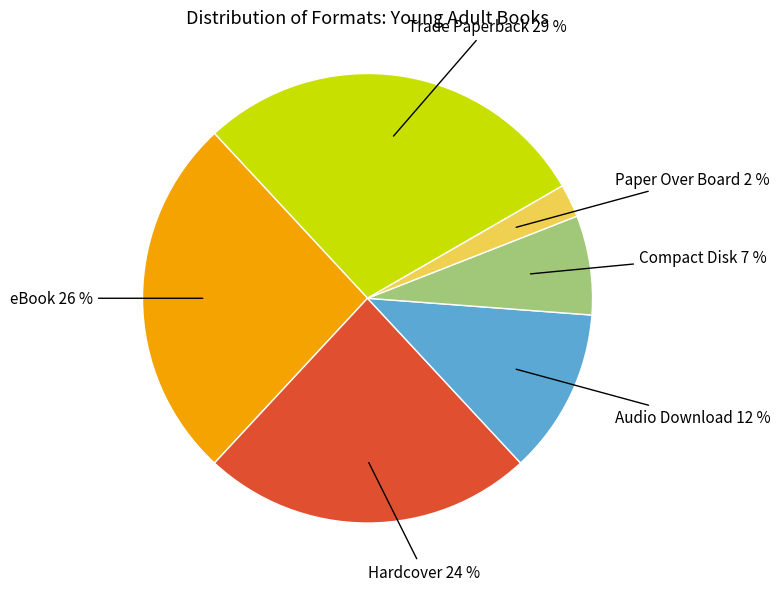

To the nearest percent, what is the average slice percentage?

17%